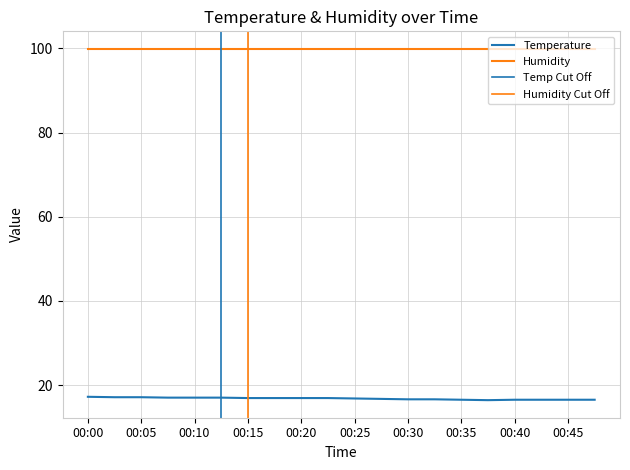

What is the difference between the values at 00:05 and 00:28?

0.4